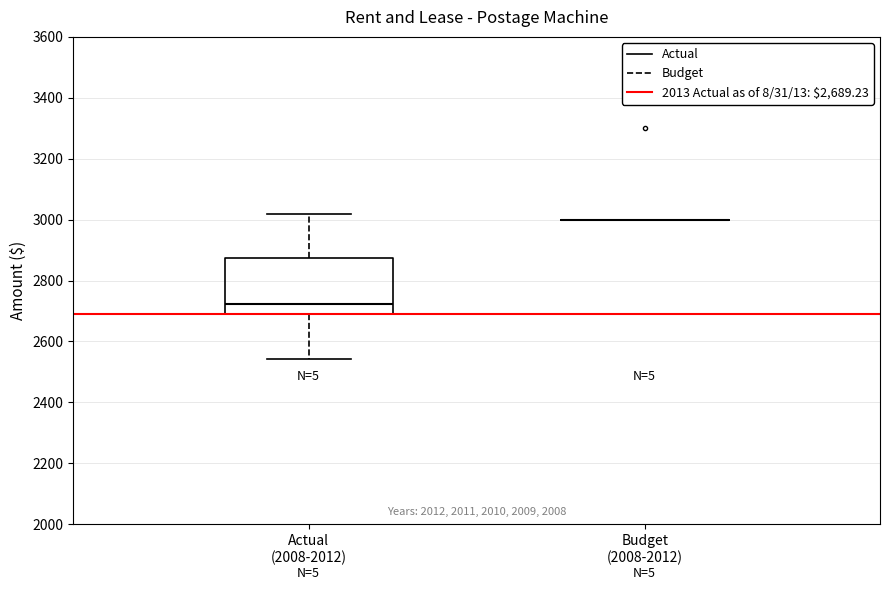

Reading left to right, read every box against the y-axis: the position of its median line, the range the box covers, and the ends of its whiskers. The values are not printed on the chart, so give them approximately, as read against the axis.

Actual (2008-2012): median 2720, box 2680 to 2880, whiskers 2540 to 3020
Budget (2008-2012): box collapsed to a line at 3000, whiskers 3000 to 3000